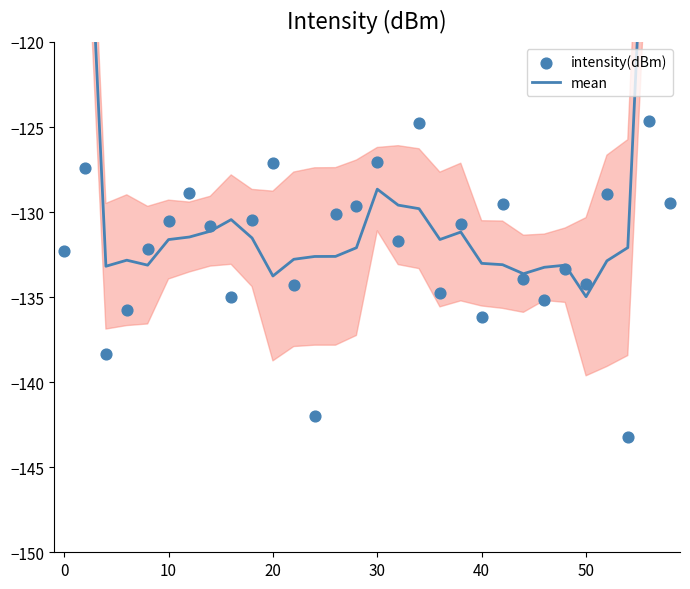

Is the value of mean at 18 greater than the value of intensity(dBm) at 13?

No